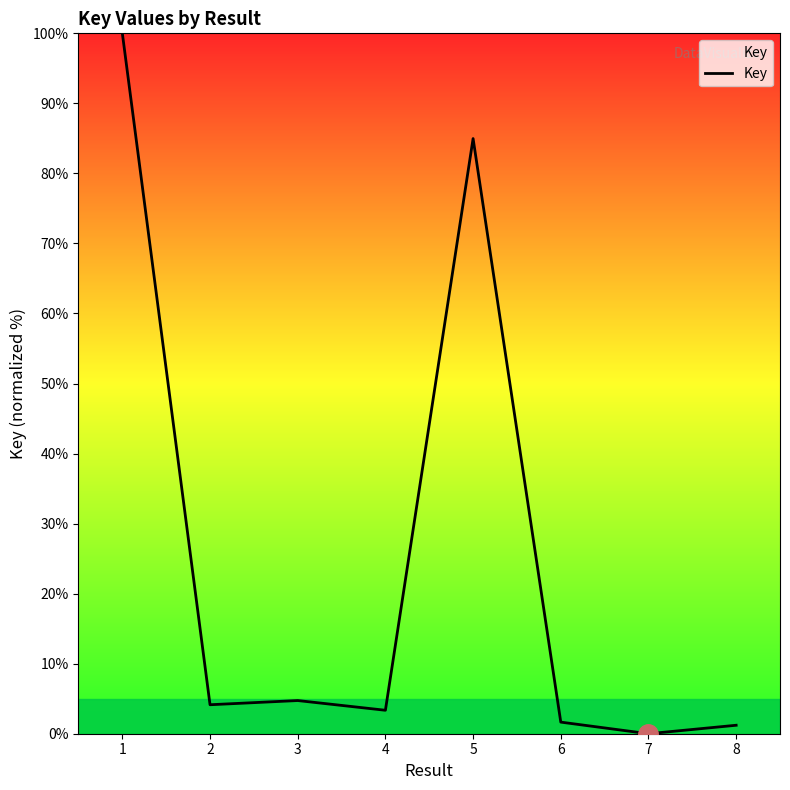

What is the maximum value shown in the chart?

100.0